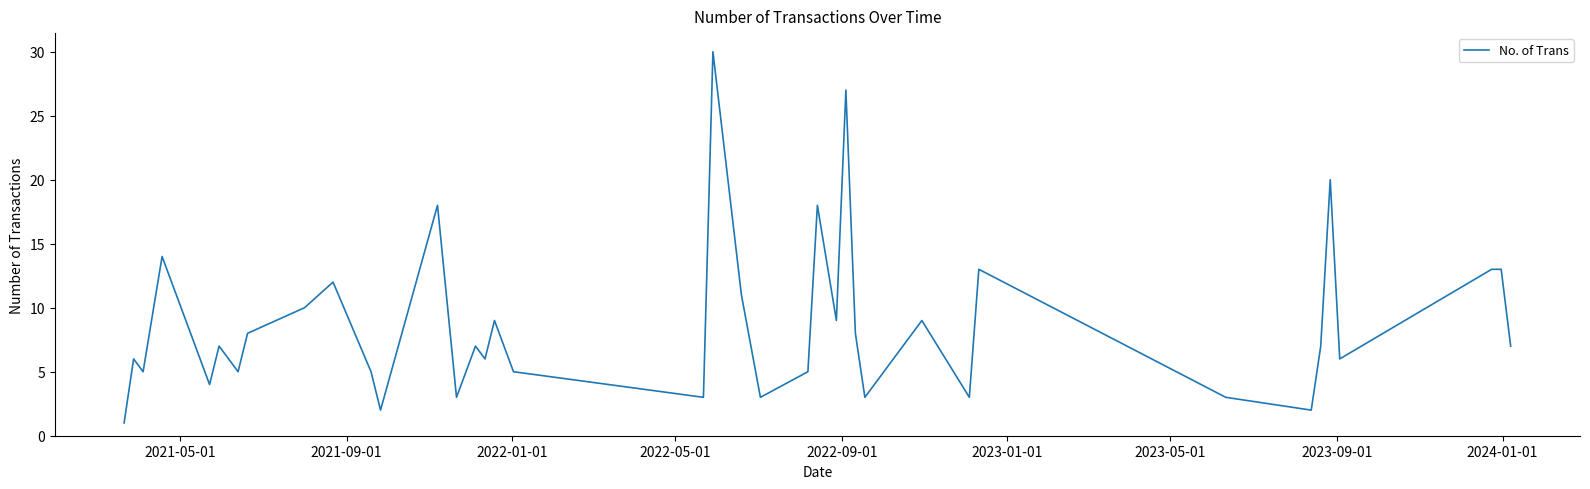

What is the difference between the maximum and minimum values?

29